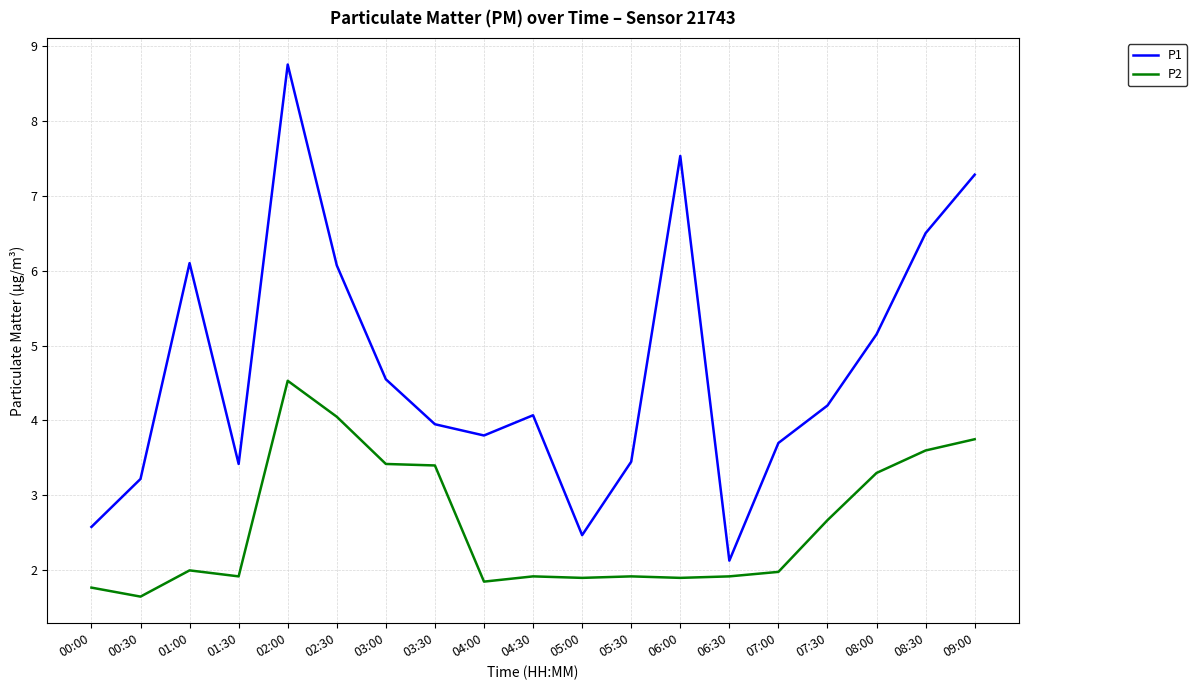

What position from the left is 08:00?

17